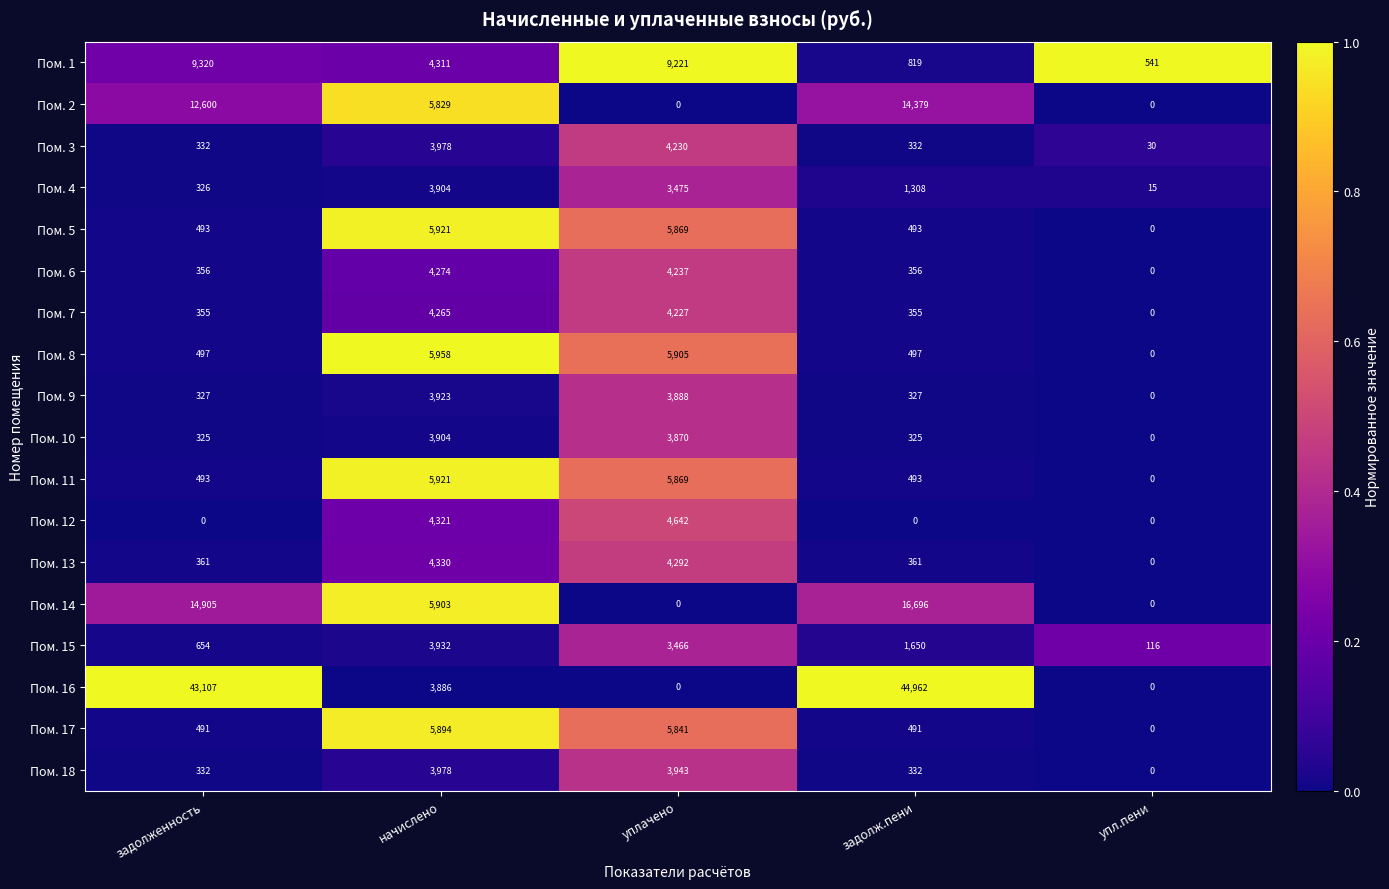

What is the difference between the second highest and minimum values in the Пом. 18 series?

3943